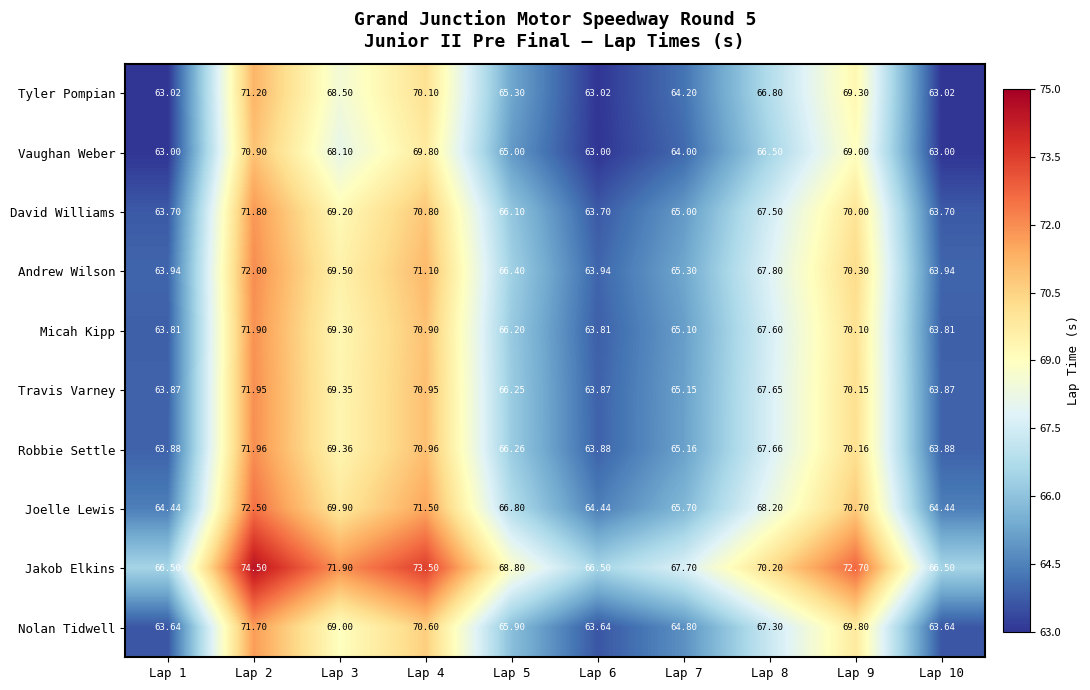

Rank the series by their maximum value, from highest to lowest.

Jakob Elkins, Joelle Lewis, Andrew Wilson, Robbie Settle, Travis Varney, Micah Kipp, David Williams, Nolan Tidwell, Tyler Pompian, Vaughan Weber